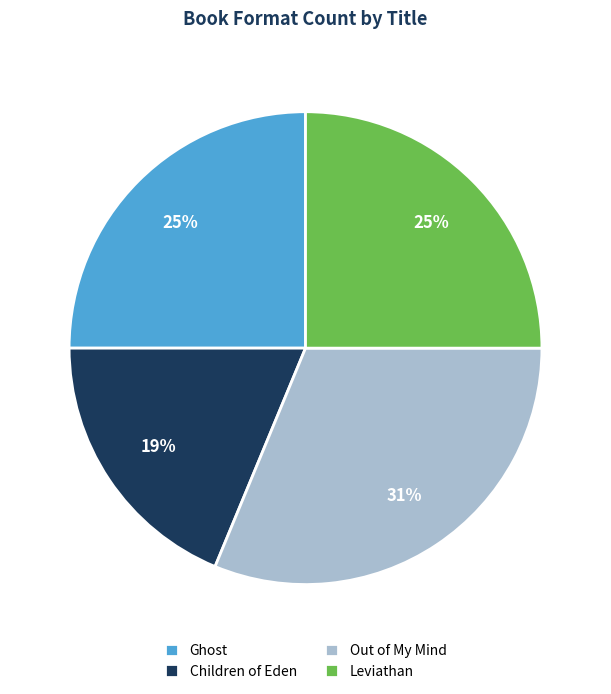

To the nearest percent, what is the combined percentage of Leviathan and Out of My Mind?

56%